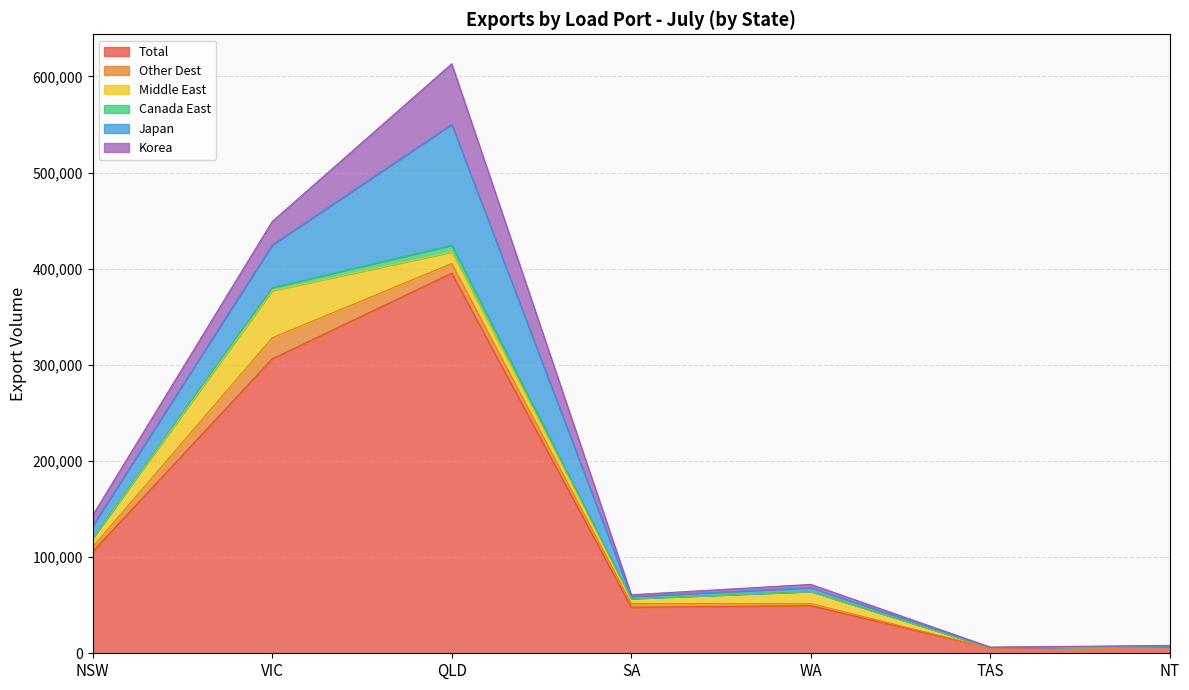

In Middle East, how many points are higher than both neighbors (excluding endpoints)?

2